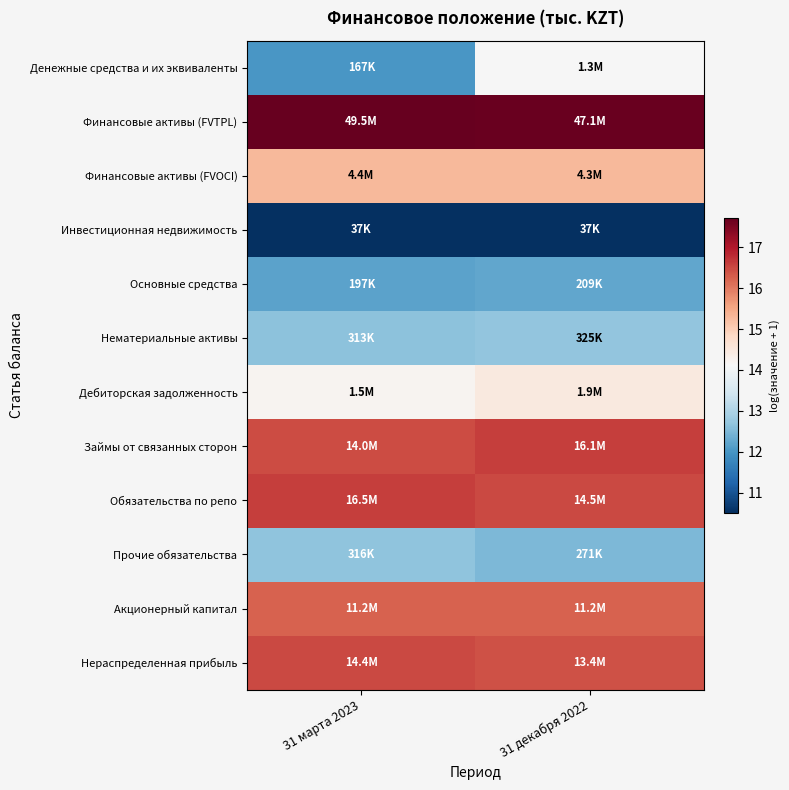

Which series has the largest total across all categories?

Финансовые активы (FVTPL)